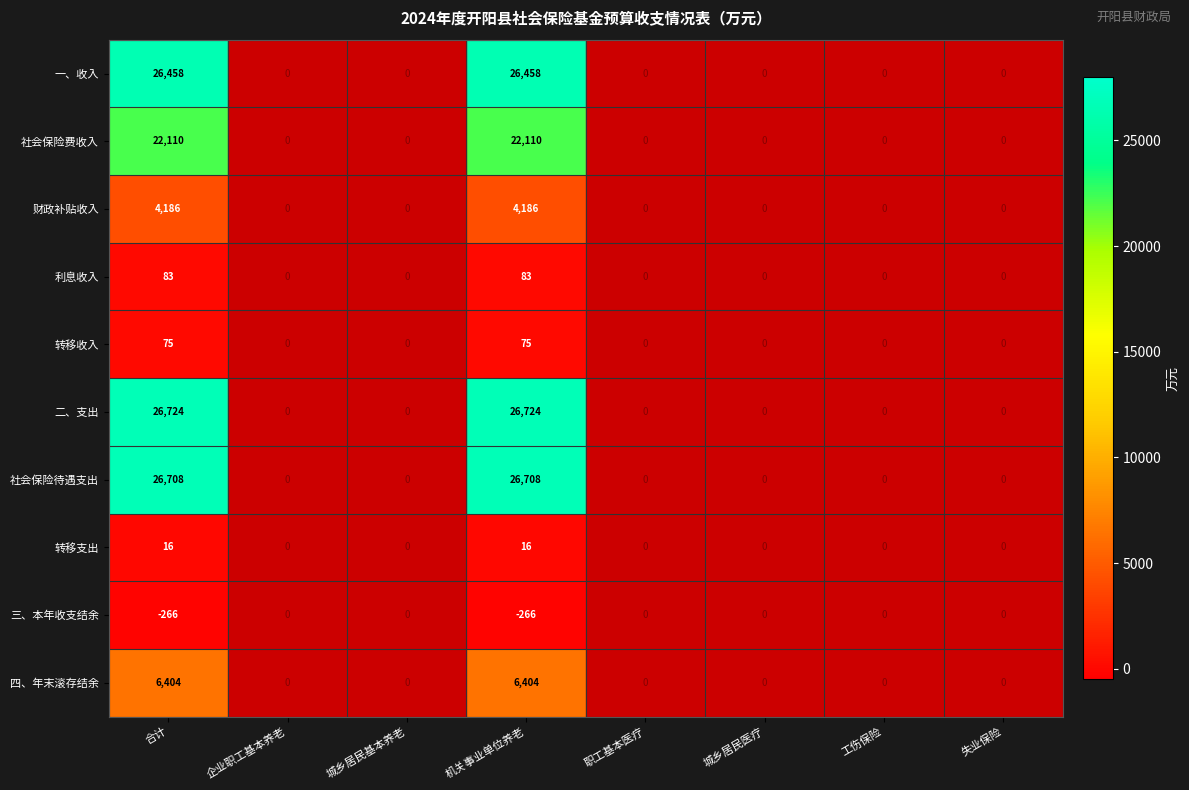

Is it true that 社会保险费收入 equals 22110 at 机关事业单位养老?

True